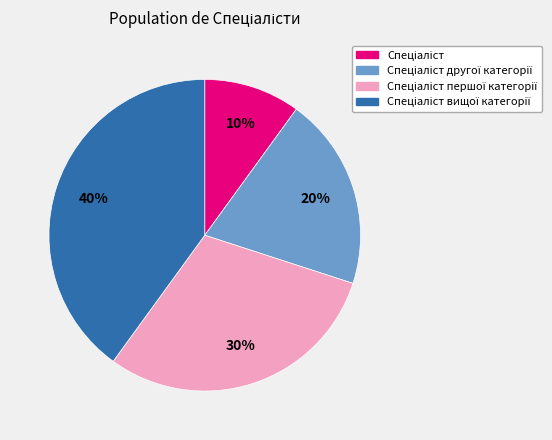

Count the number of slices in the pie.

4